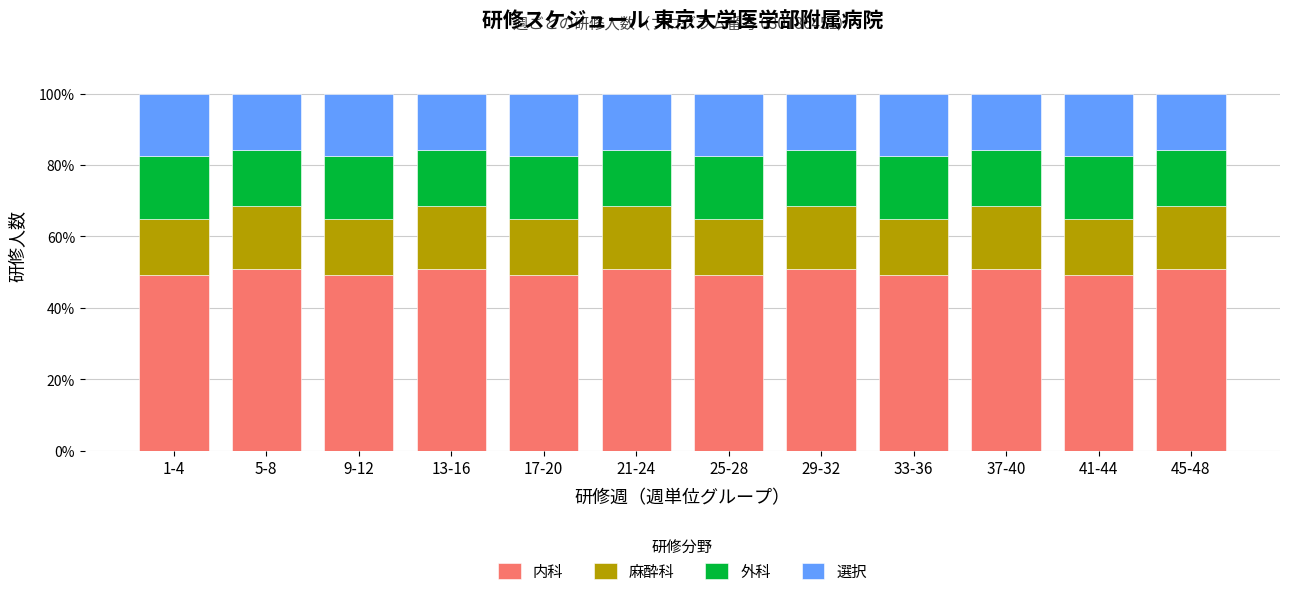

The 内科 series shows 82.2 at 5-8. True or false?

False